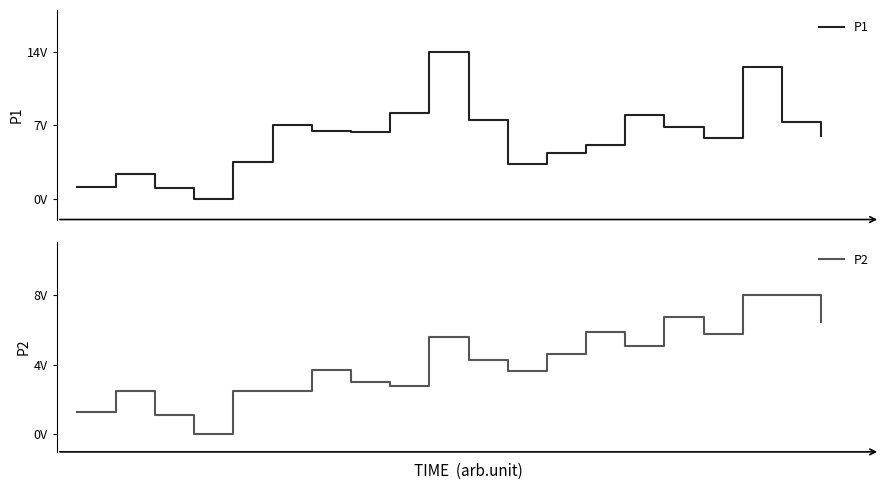

Count the number of categories in the chart.

20